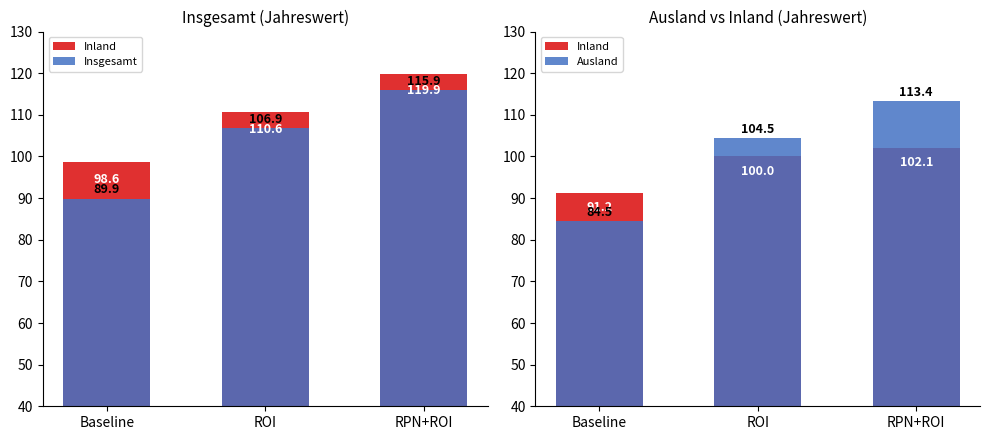

How many values in the Insgesamt series exceed 106?

2